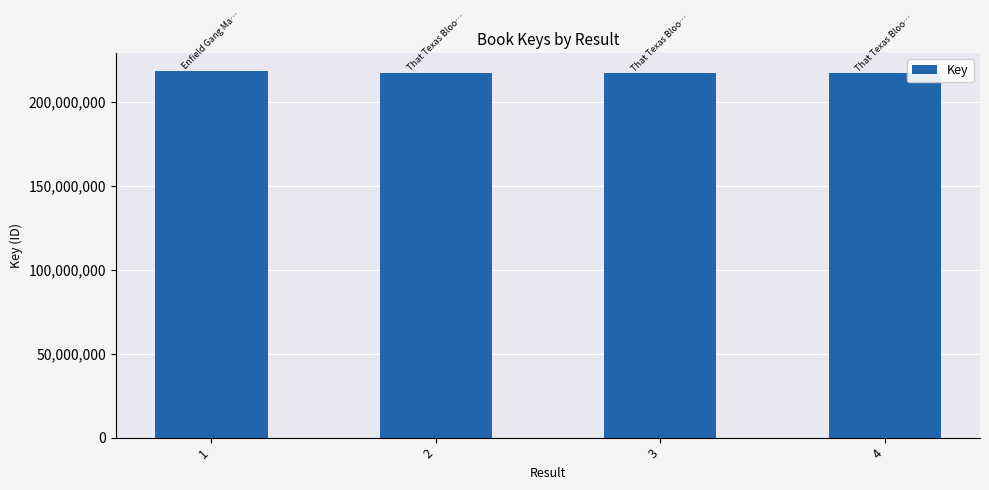

What is the ratio of the value at 1 to the value at 4?

1.0